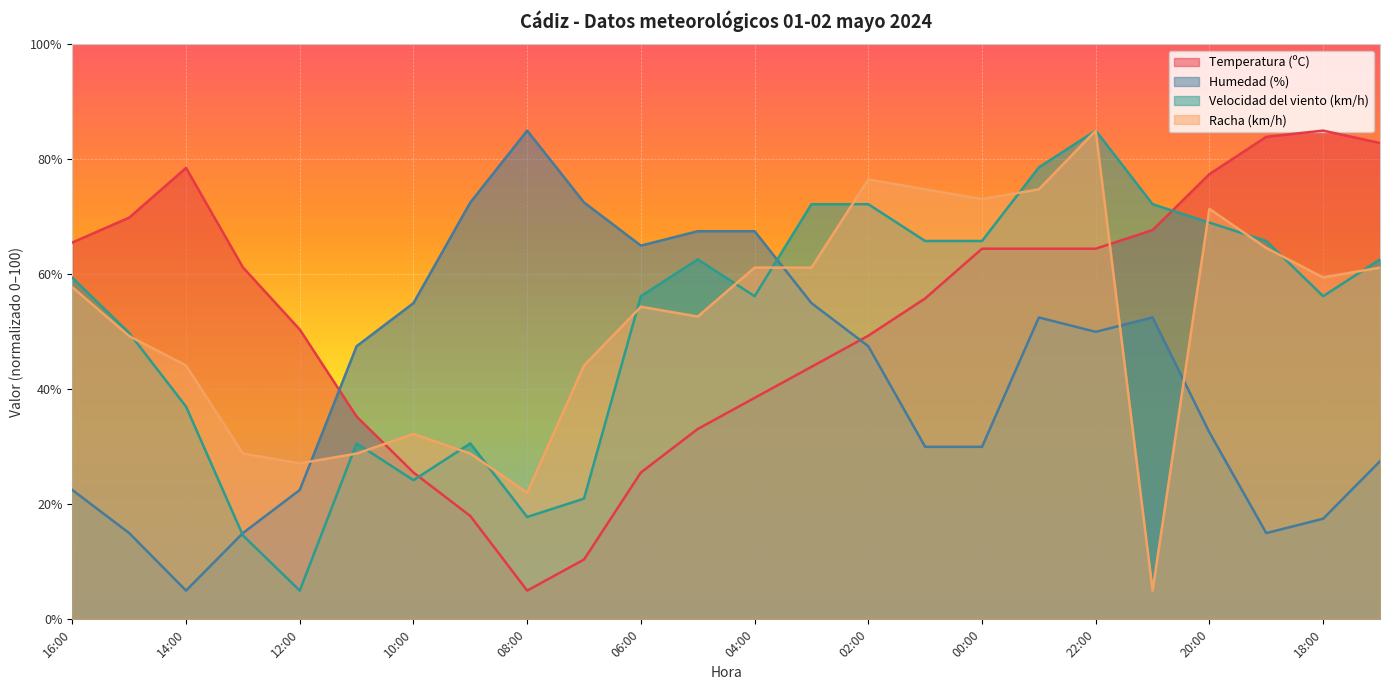

Is the value of Humedad (%) at 12:00 greater than the value of Temperatura (ºC) at 23:00?

No